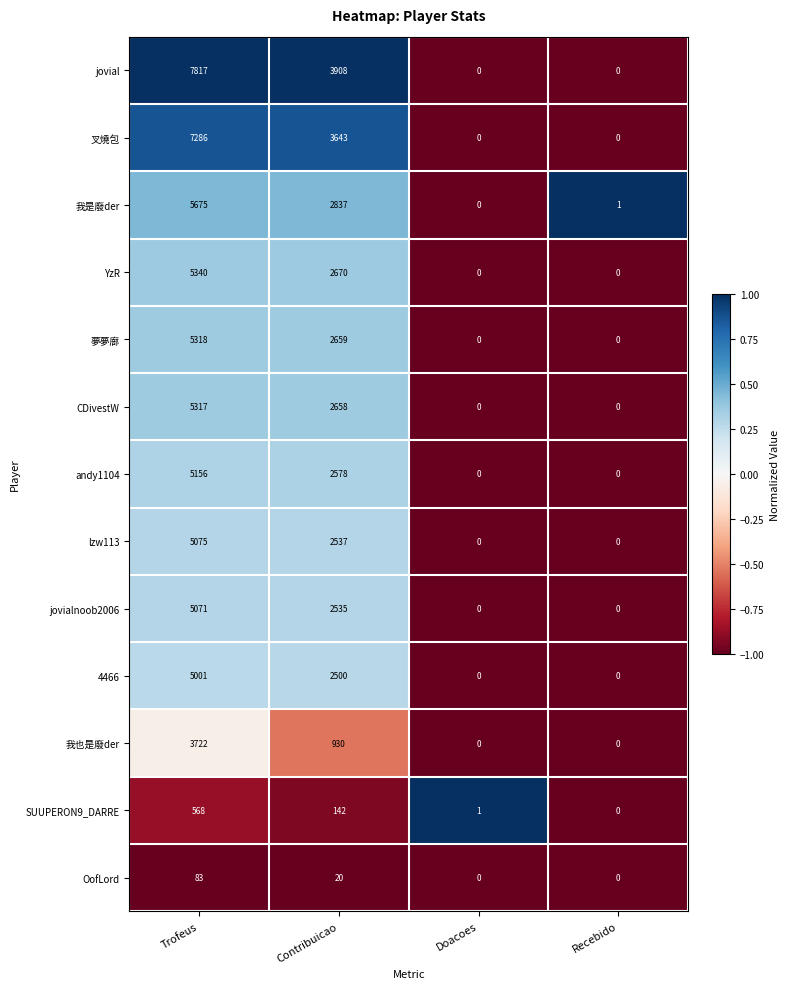

Which series has the largest range (max minus min)?

jovial